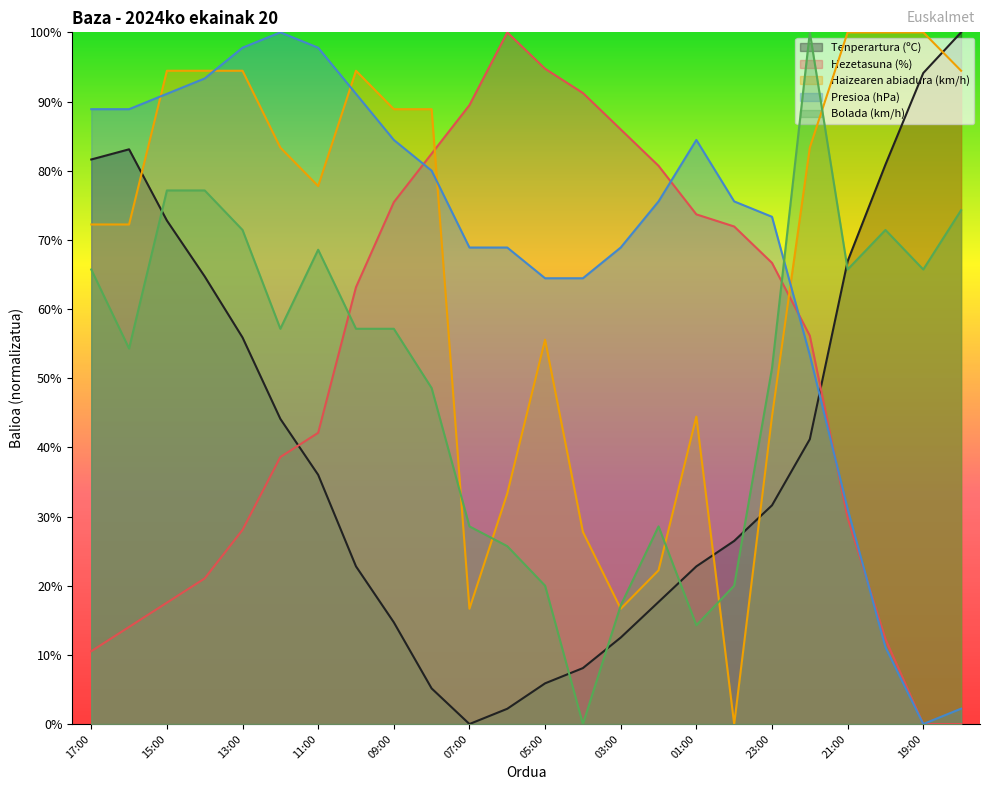

How many data points in Presioa (hPa) are above 75?

13